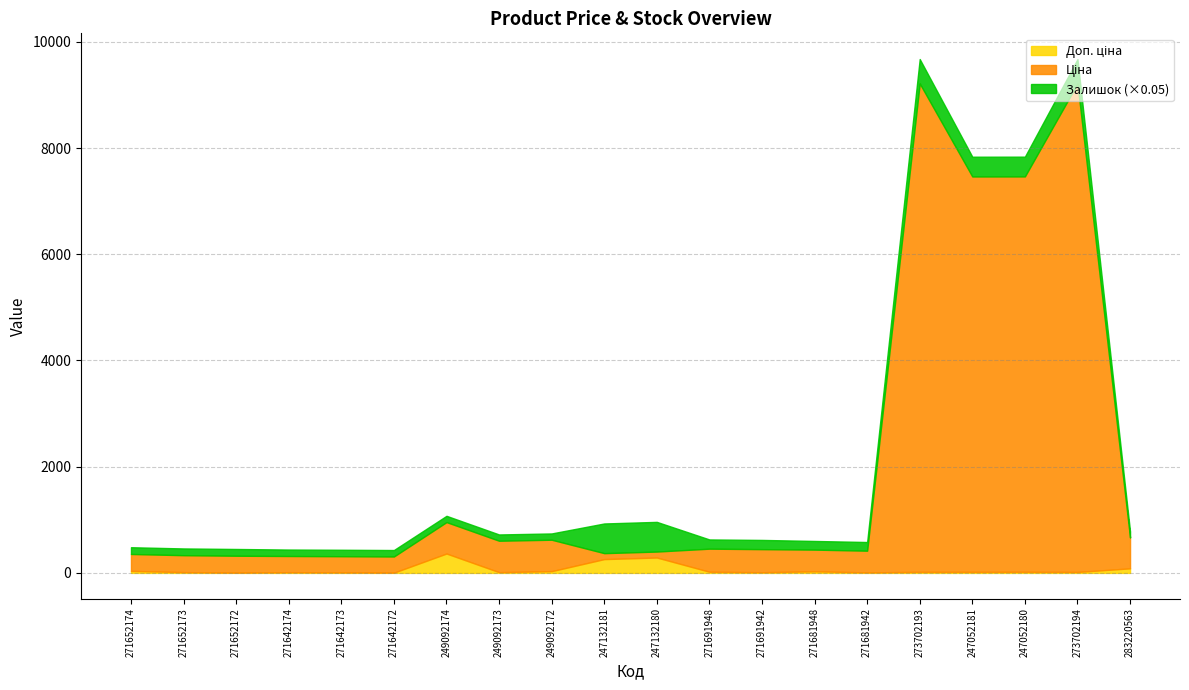

What is the label of the 12th point from the right?

249092172